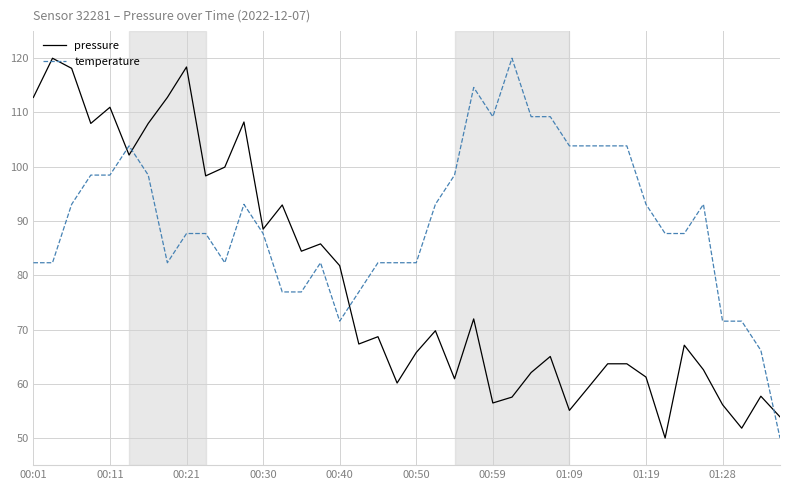

What is the difference between the maximum and minimum values in the pressure series?

70.0